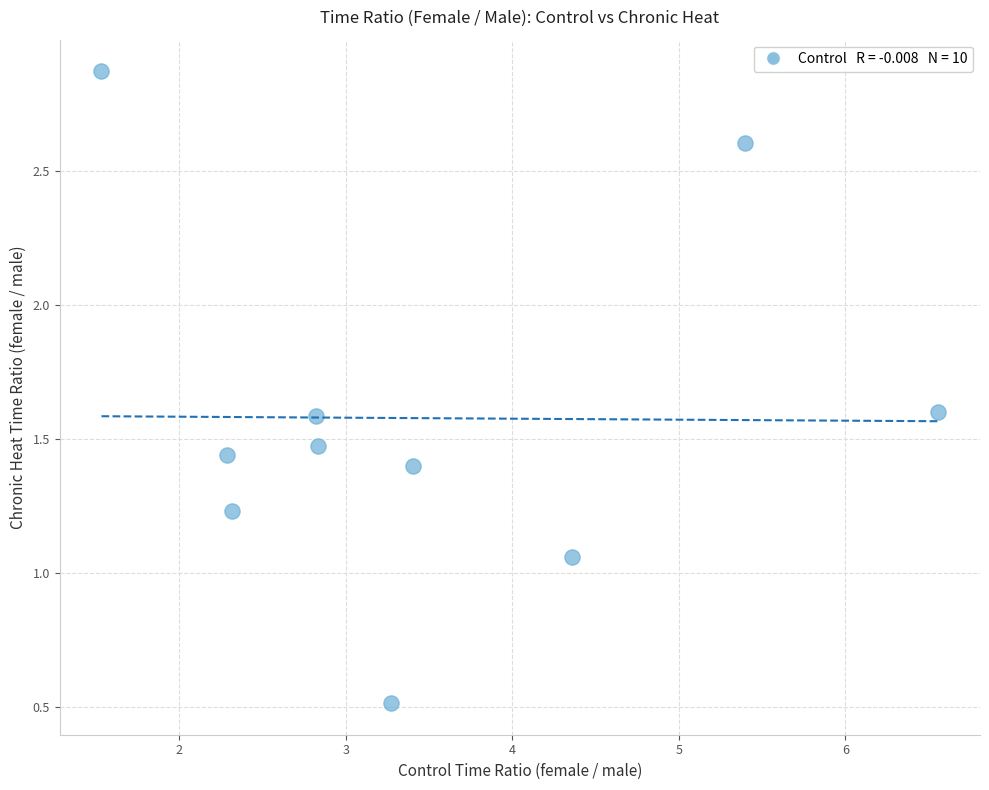

What is the average X value?

3.5